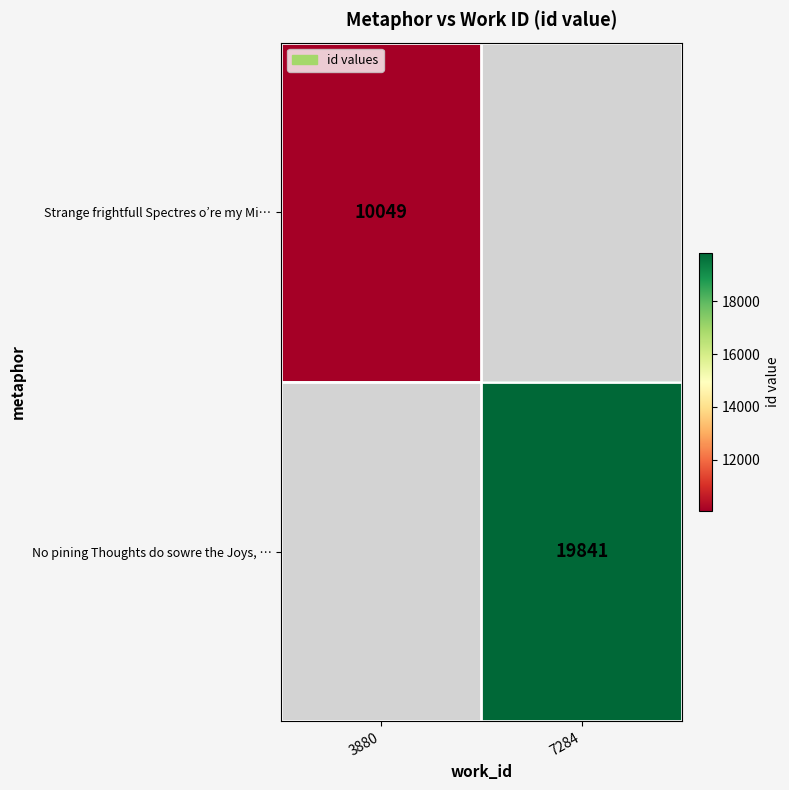

Is it true that No pining Thoughts do sowre the Joys, … equals 34977 at 7284?

False